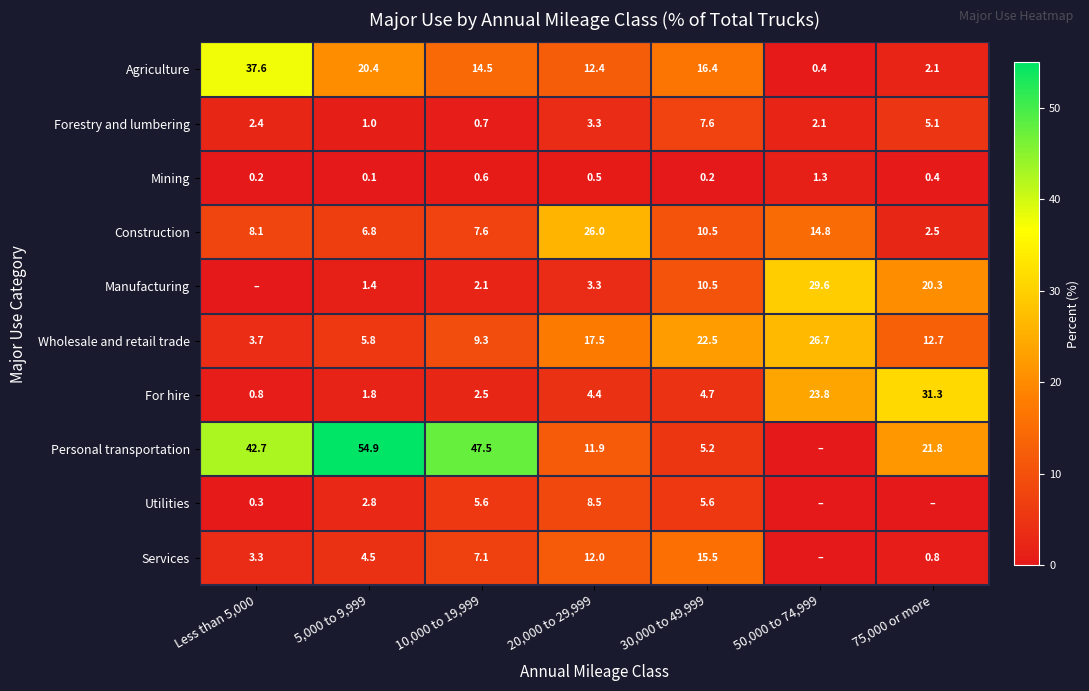

What is the maximum value for Agriculture?

37.6